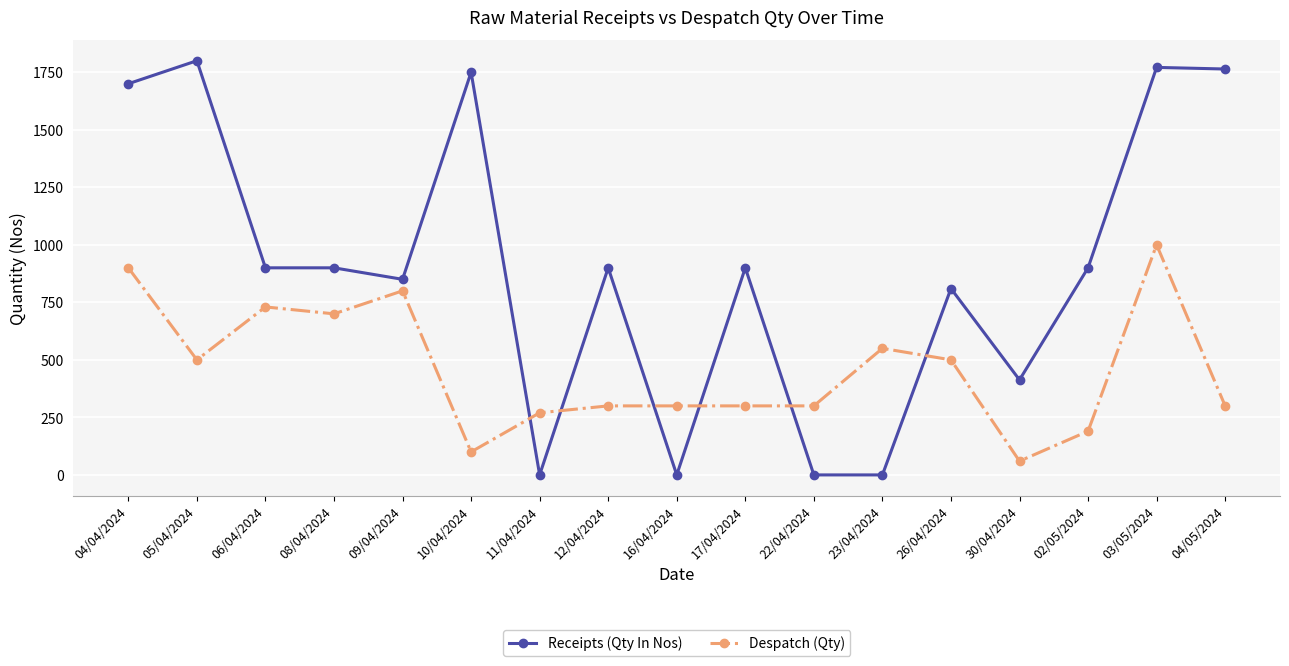

List the series in order of their overall mean, highest first.

Receipts (Qty In Nos), Despatch (Qty)